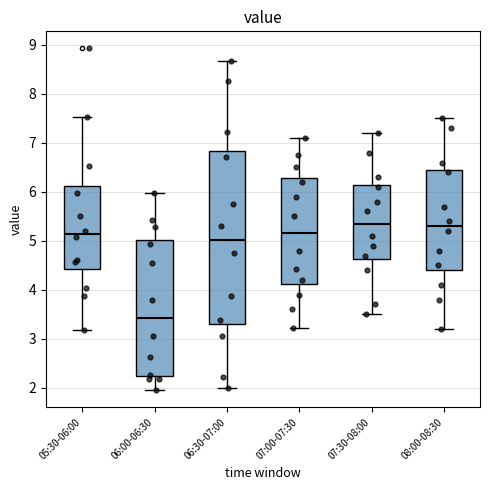

Which box has the lowest median line?

06:00-06:30